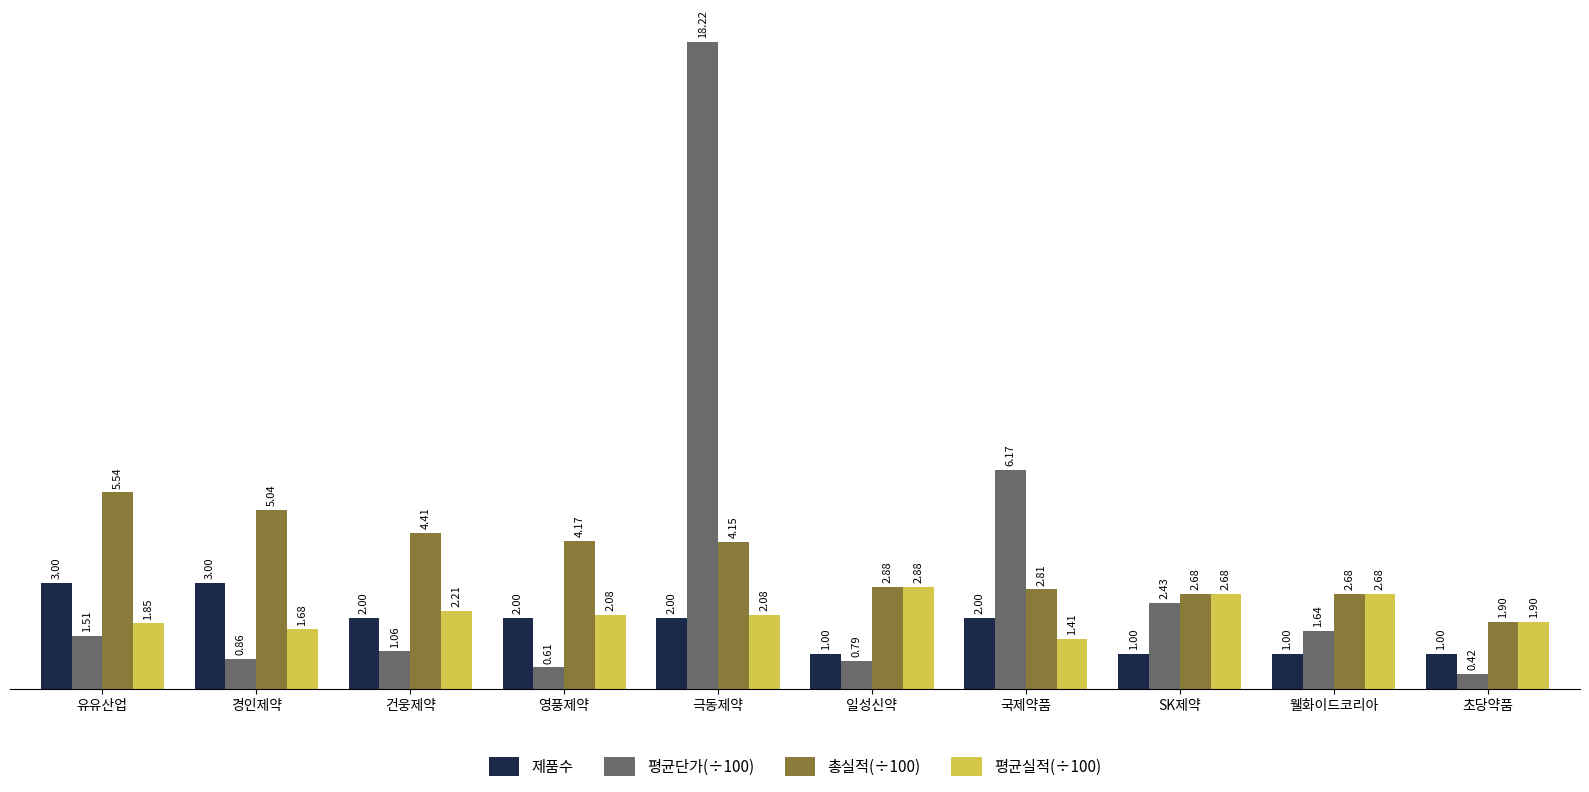

At which label does 평균실적(÷100) first exceed 2?

건웅제약